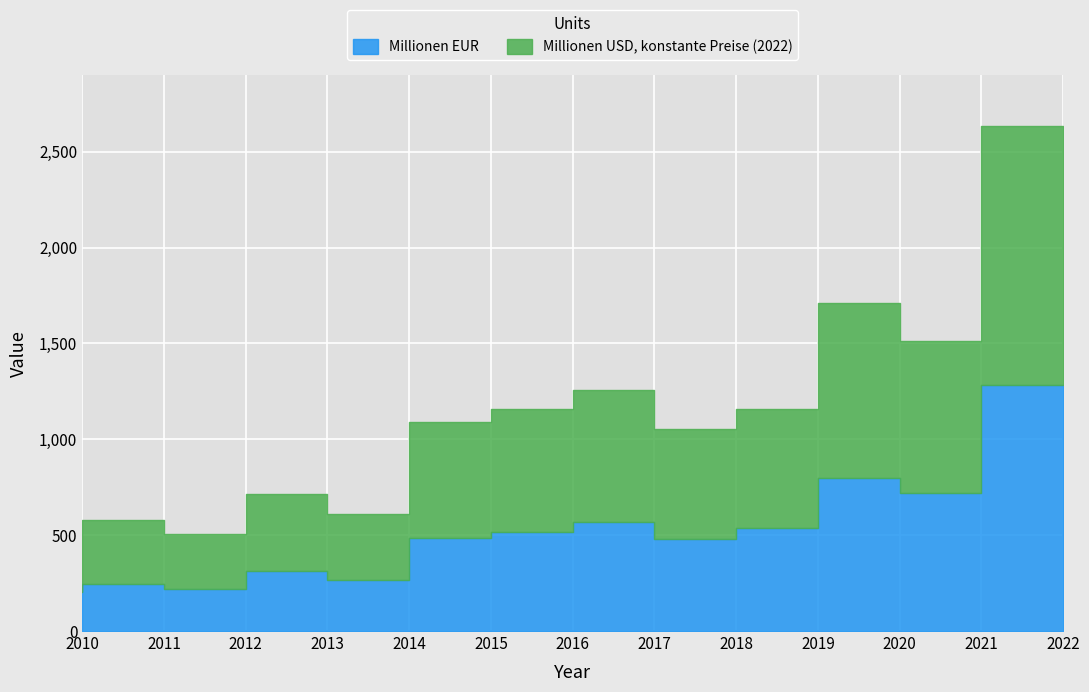

At 2022, list the series in order from smallest to largest.

Millionen EUR, Millionen USD, konstante Preise (2022)